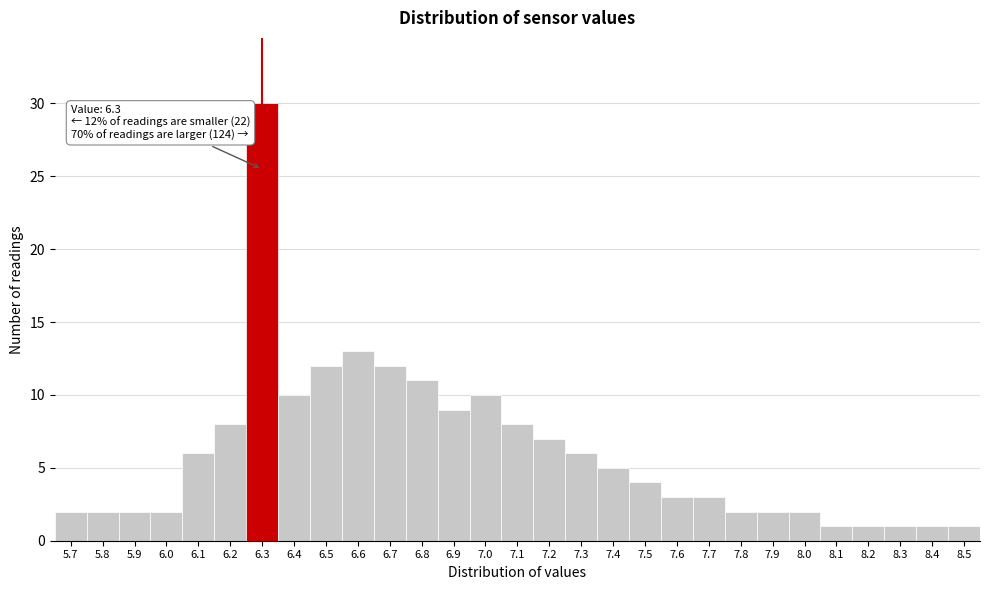

Over which range of the x-axis is the bar tallest?

6.25 to 6.35